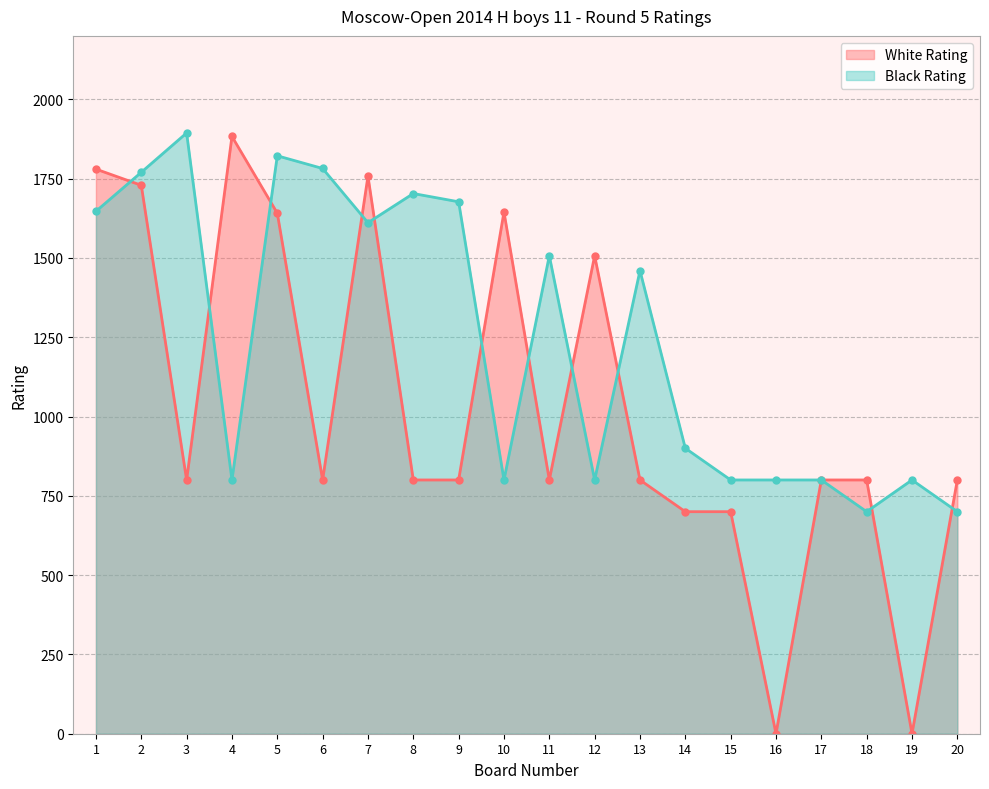

Rank the series by their average value, from lowest to highest.

White Rating, Black Rating